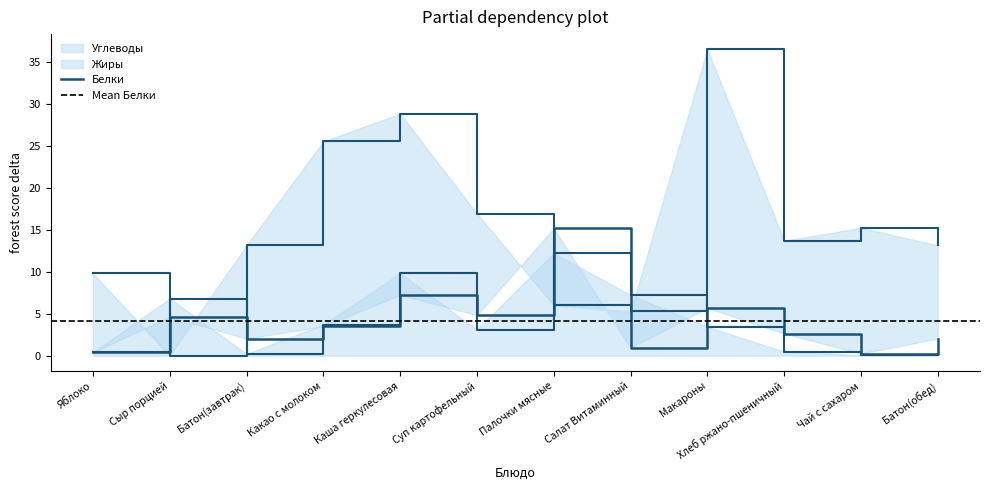

What is the lowest value of the Жиры series?

0.1